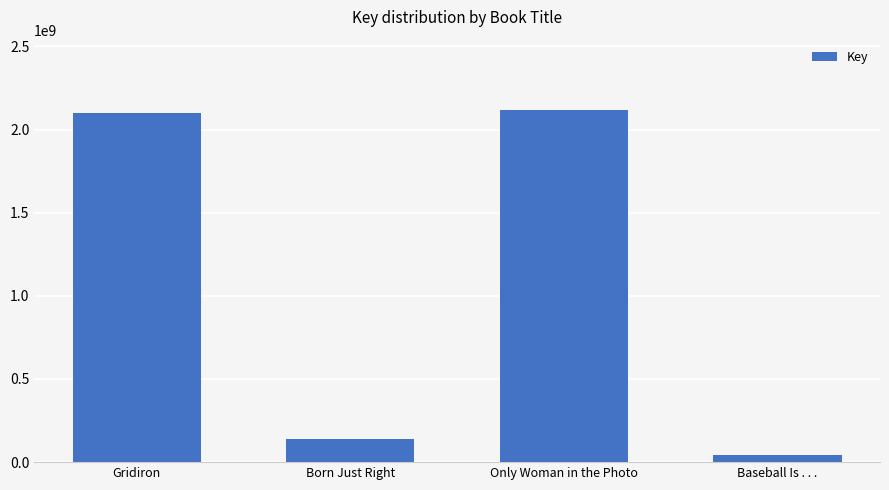

The value at Only Woman in the Photo is 2116928781. True or false?

True